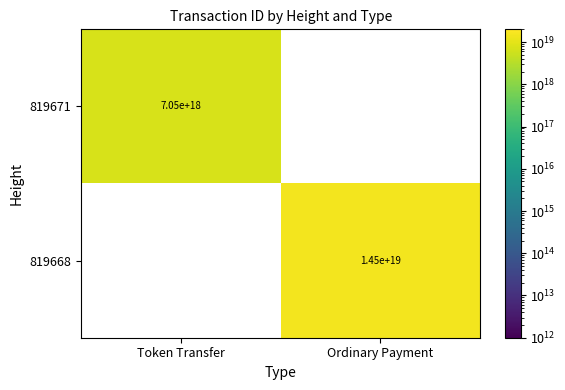

At Ordinary Payment, list the series in order from largest to smallest.

819668, 819671